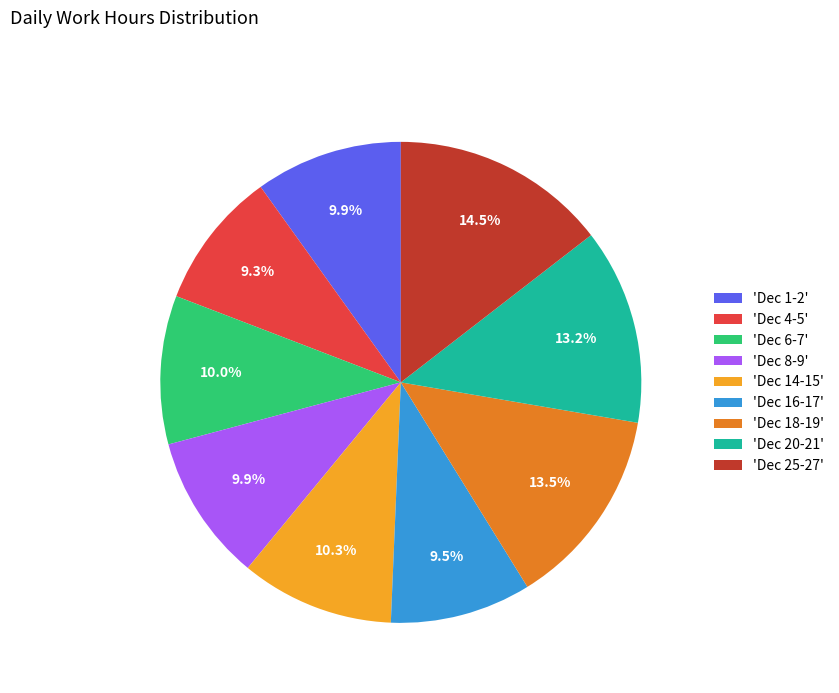

What is the largest slice in the pie chart?

'Dec 25-27'